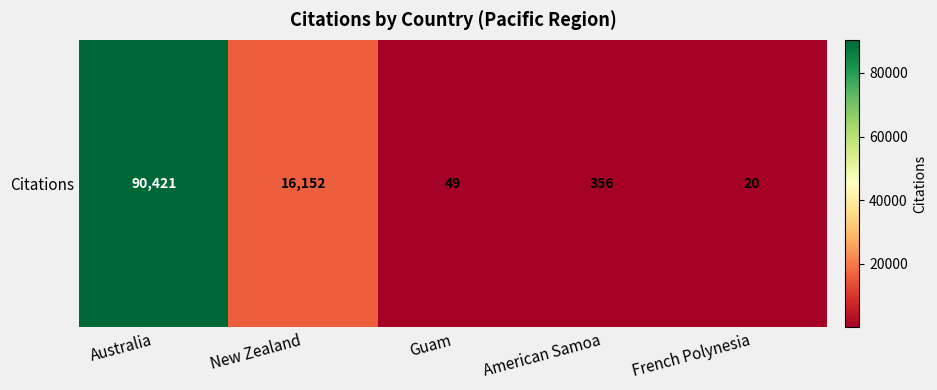

Is it true that the value at French Polynesia is 20?

True